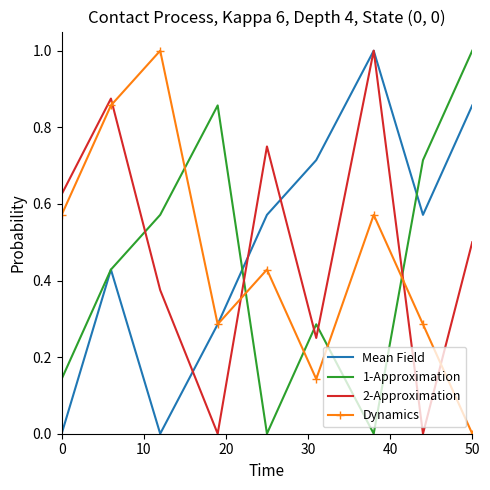

How many interior local valleys does the Mean Field series have?

2